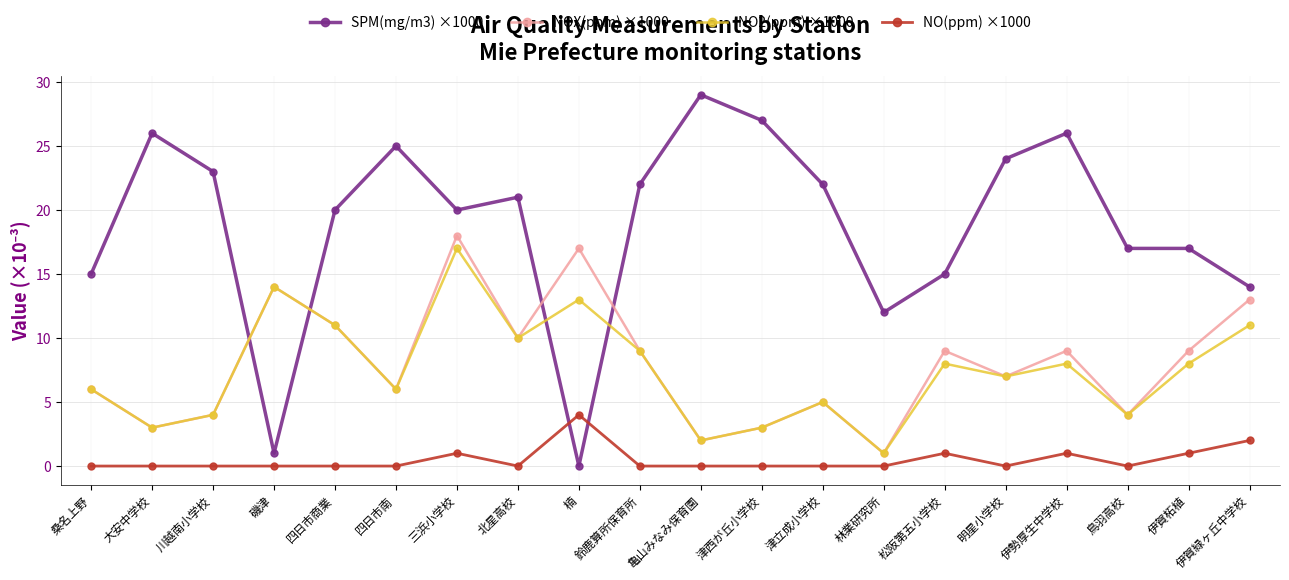

True or false: NO(ppm) ×1000 and SPM(mg/m3) ×1000 intersect in this chart.

True